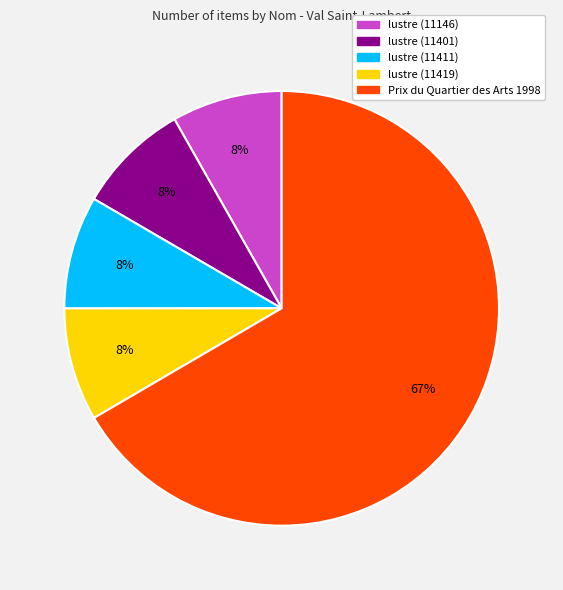

True or false: lustre (11146) accounts for 8% of the total.

True